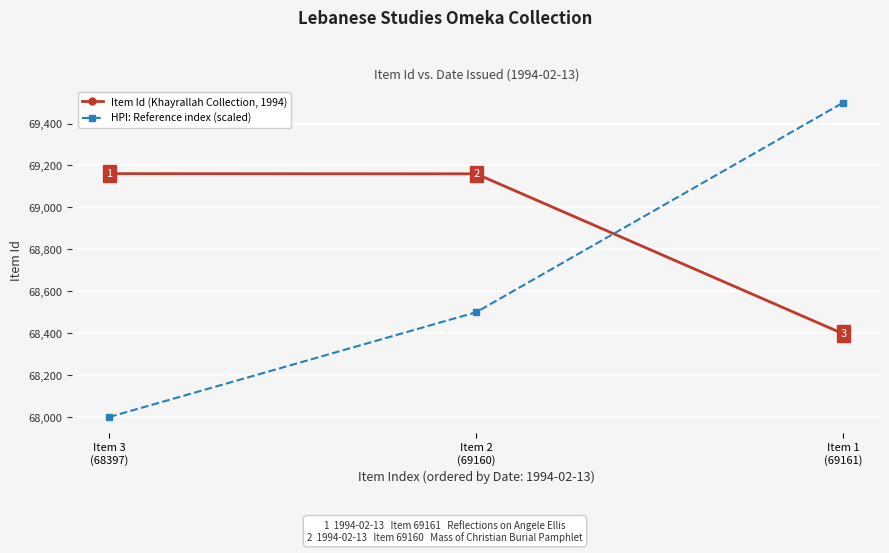

What position from the left is Item 1
(69161)?

3